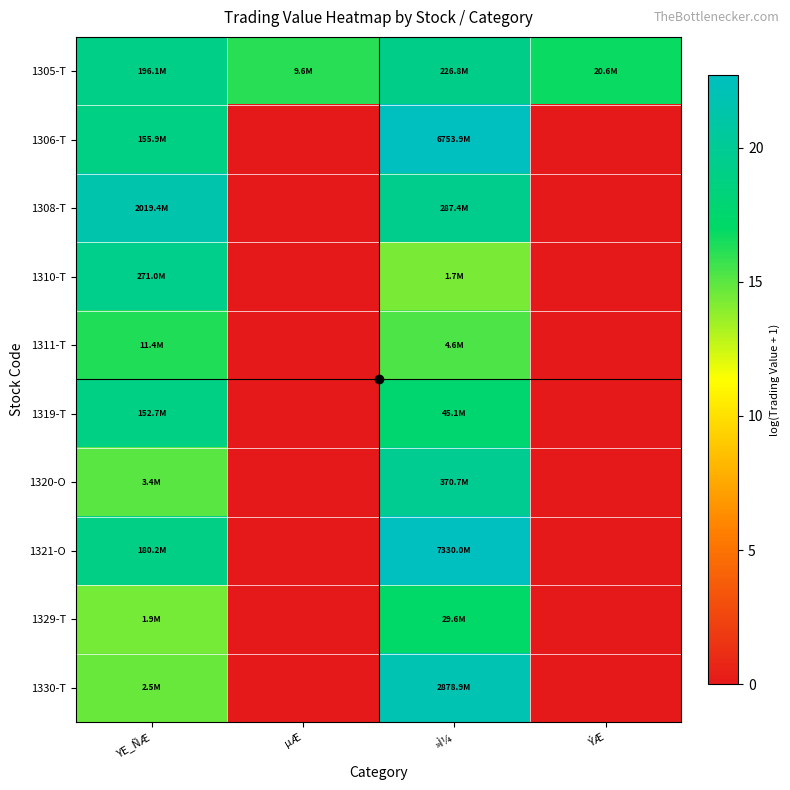

Reading right to left, extract all data points from this chart.

1305-T: ÝÆ=16.8	»Ì¼=19.2	µÆ=16.1	YE_ÑÆ=19.1
1306-T: ÝÆ=0.0	»Ì¼=22.6	µÆ=0.0	YE_ÑÆ=18.9
1308-T: ÝÆ=0.0	»Ì¼=19.5	µÆ=0.0	YE_ÑÆ=21.4
1310-T: ÝÆ=0.0	»Ì¼=14.3	µÆ=0.0	YE_ÑÆ=19.4
1311-T: ÝÆ=0.0	»Ì¼=15.3	µÆ=0.0	YE_ÑÆ=16.2
1319-T: ÝÆ=0.0	»Ì¼=17.6	µÆ=0.0	YE_ÑÆ=18.8
1320-O: ÝÆ=0.0	»Ì¼=19.7	µÆ=0.0	YE_ÑÆ=15.1
1321-O: ÝÆ=0.0	»Ì¼=22.7	µÆ=0.0	YE_ÑÆ=19.0
1329-T: ÝÆ=0.0	»Ì¼=17.2	µÆ=0.0	YE_ÑÆ=14.4
1330-T: ÝÆ=0.0	»Ì¼=21.8	µÆ=0.0	YE_ÑÆ=14.7